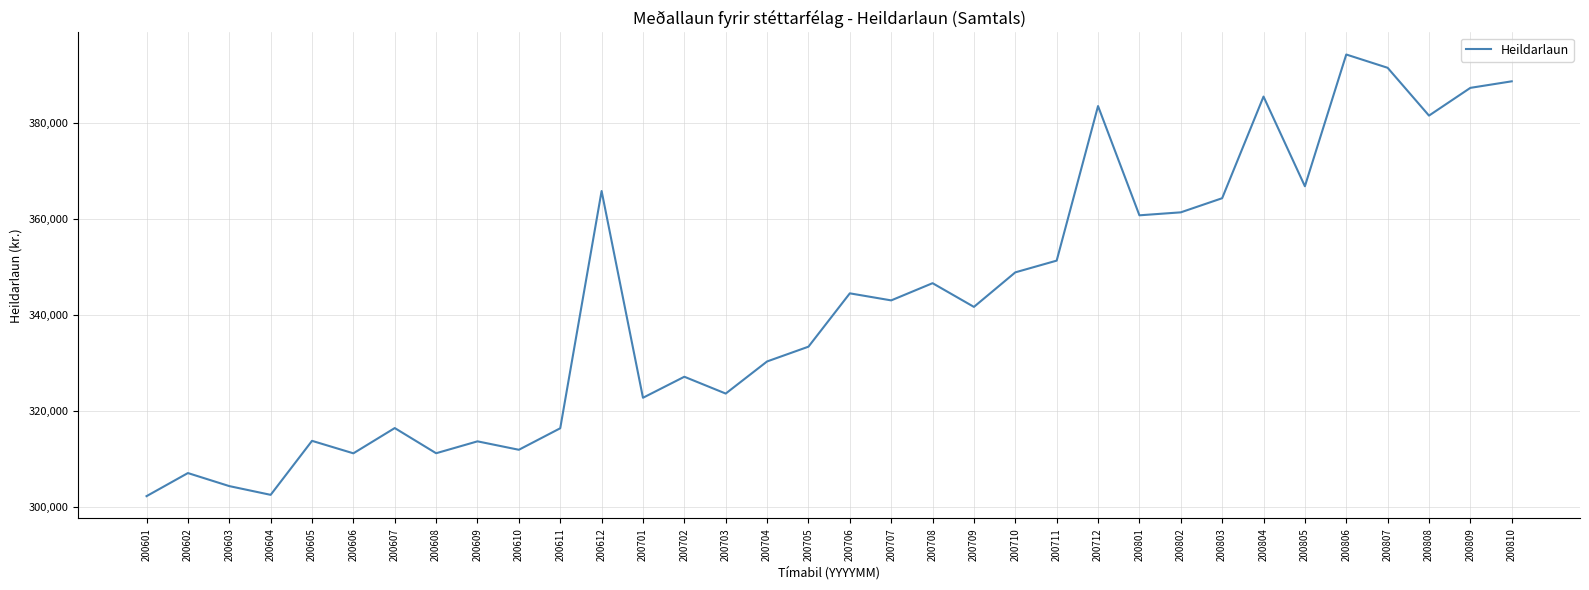

What is the difference between the maximum and minimum values?

92105